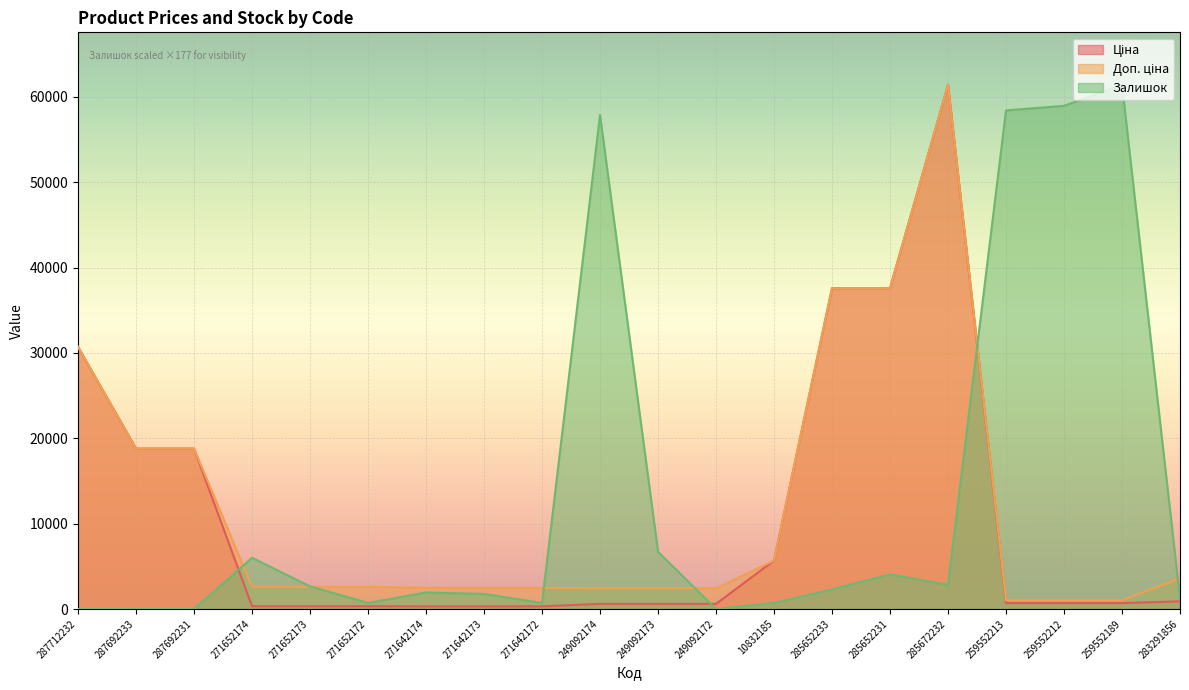

What is the average value of the Доп. ціна series?

11987.5